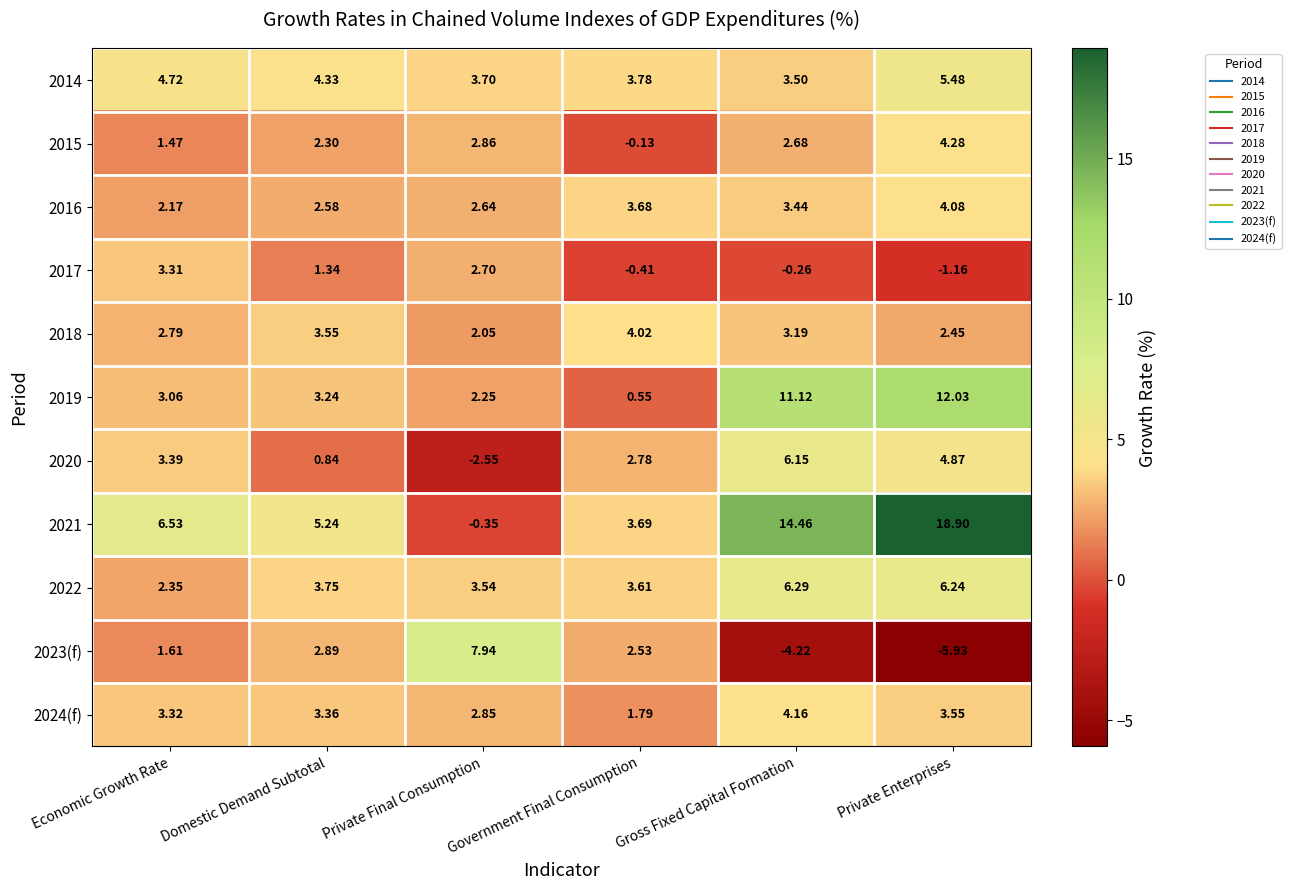

Is the value of 2017 at Domestic Demand Subtotal greater than the value of 2023(f) at Gross Fixed Capital Formation?

Yes